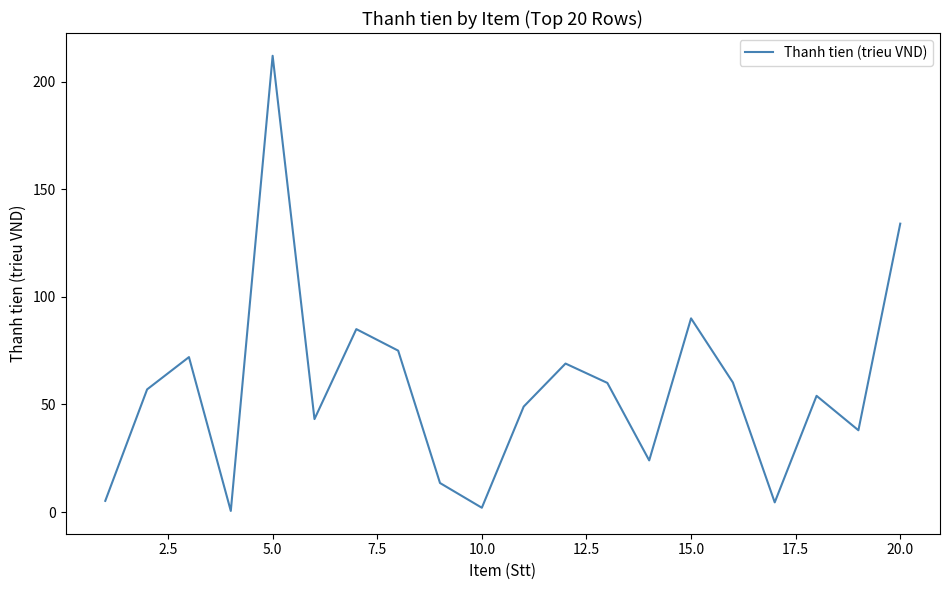

How many interior local valleys (lower than both neighbors) does the data have?

6